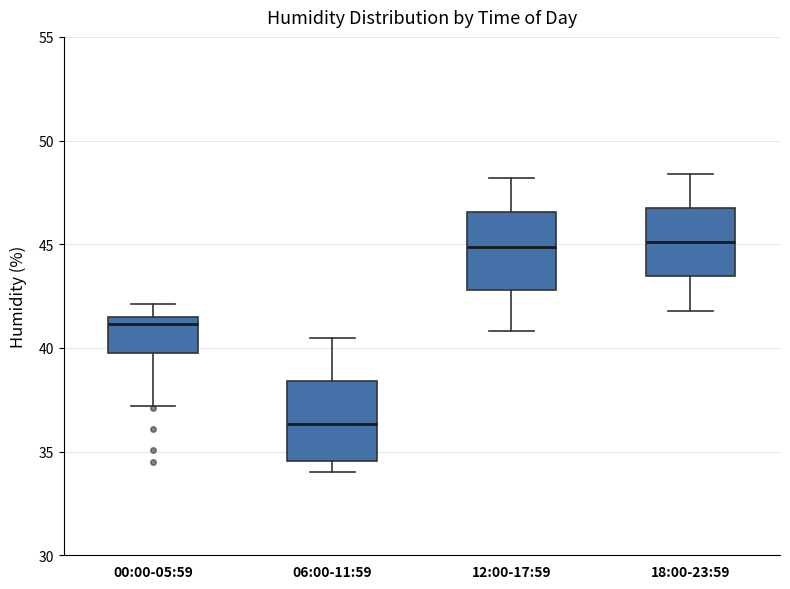

Where is the upper edge of the box for 06:00-11:59 on the y-axis? The values are not printed on the chart, so give them approximately, as read against the axis.

38.5